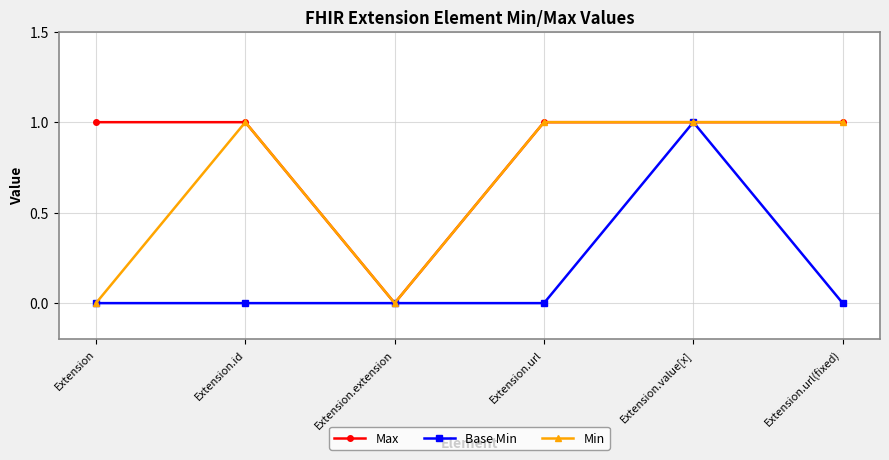

How many distinct data groups are displayed?

3